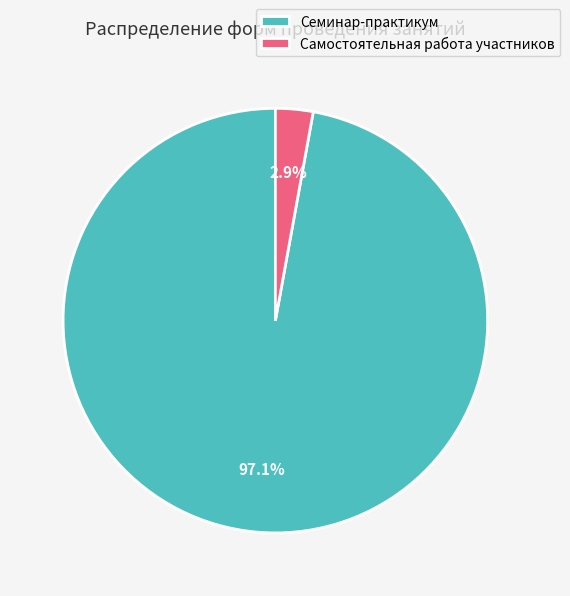

Is there any slice that represents more than half of the pie?

Yes